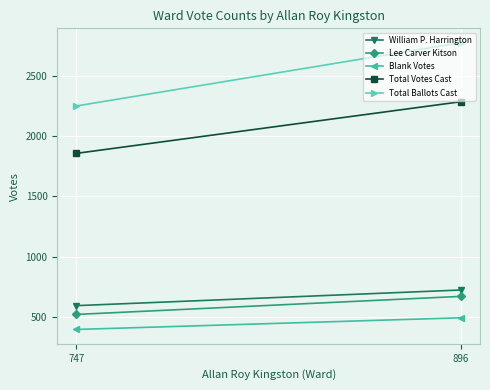

Reading right to left, what are all the values shown in this chart?

William P. Harrington: 747=592	896=722
Lee Carver Kitson: 747=519	896=669
Blank Votes: 747=394	896=491
Total Votes Cast: 747=1858	896=2287
Total Ballots Cast: 747=2252	896=2778